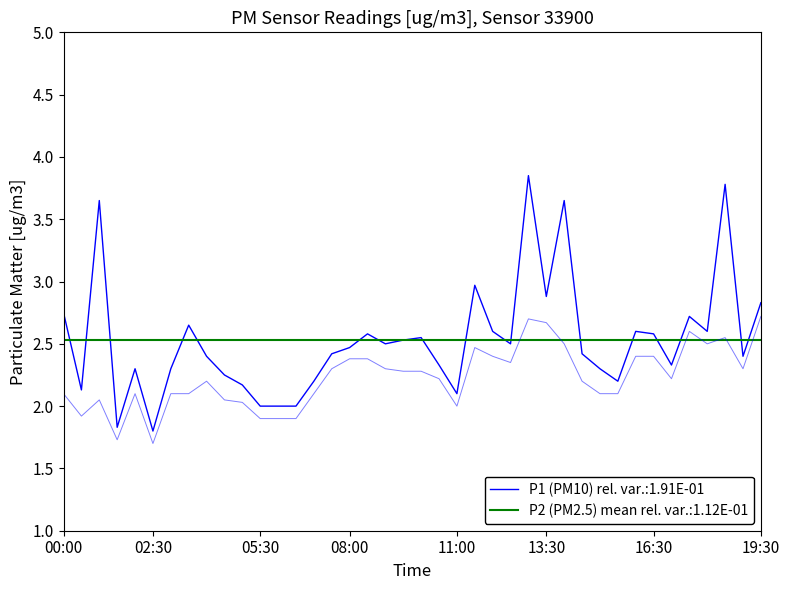

What is the label of the 31st point from the right?

04:30